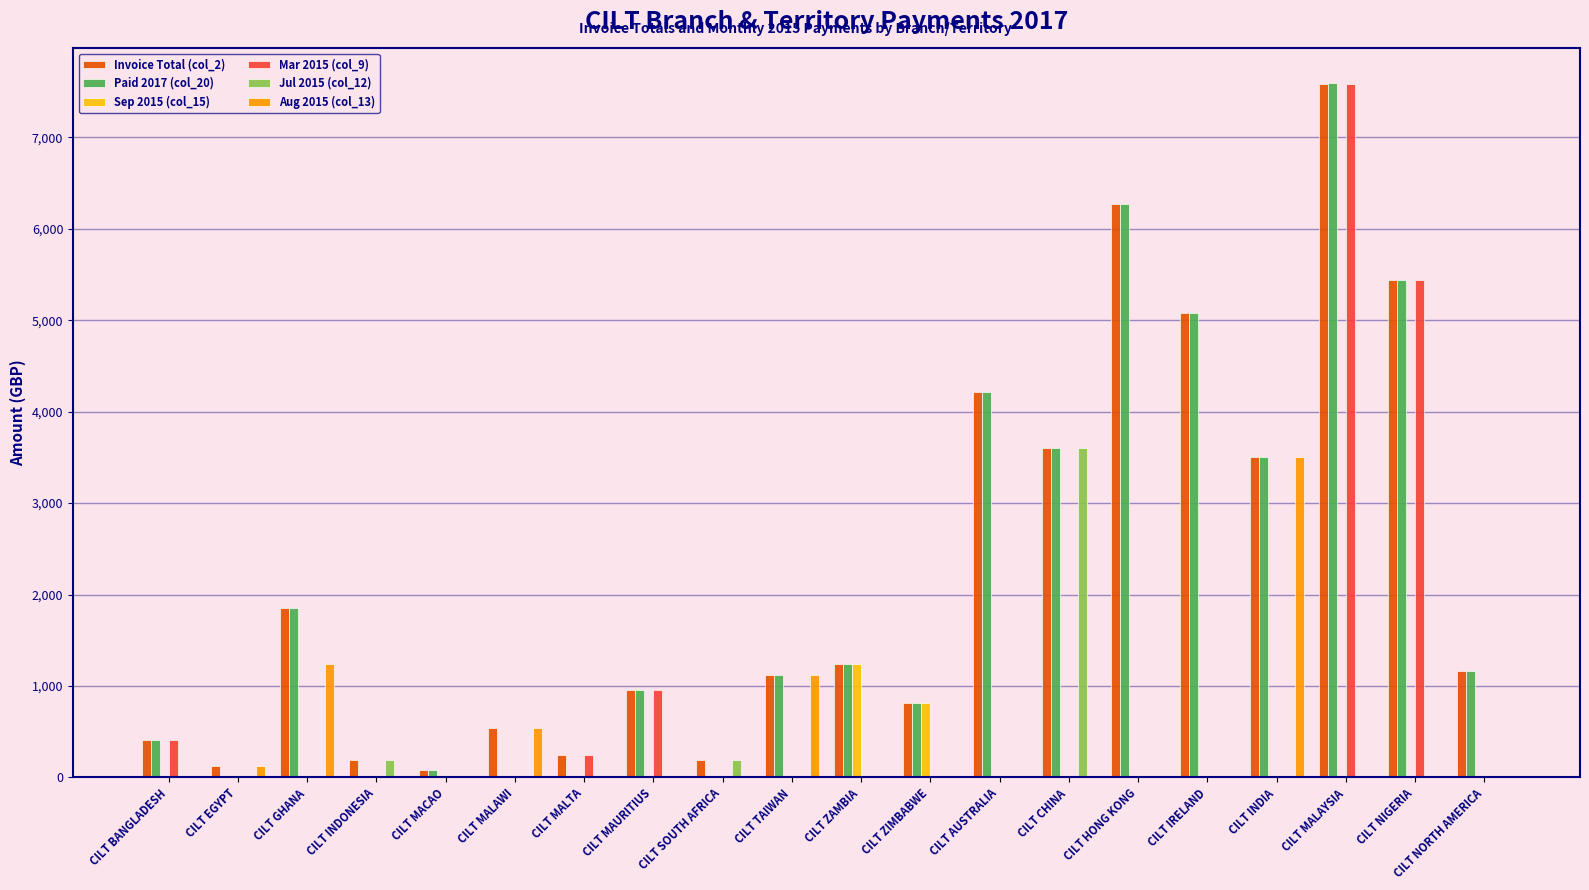

Is it true that Aug 2015 (col_13) equals -2326.1 at CILT NORTH AMERICA?

False